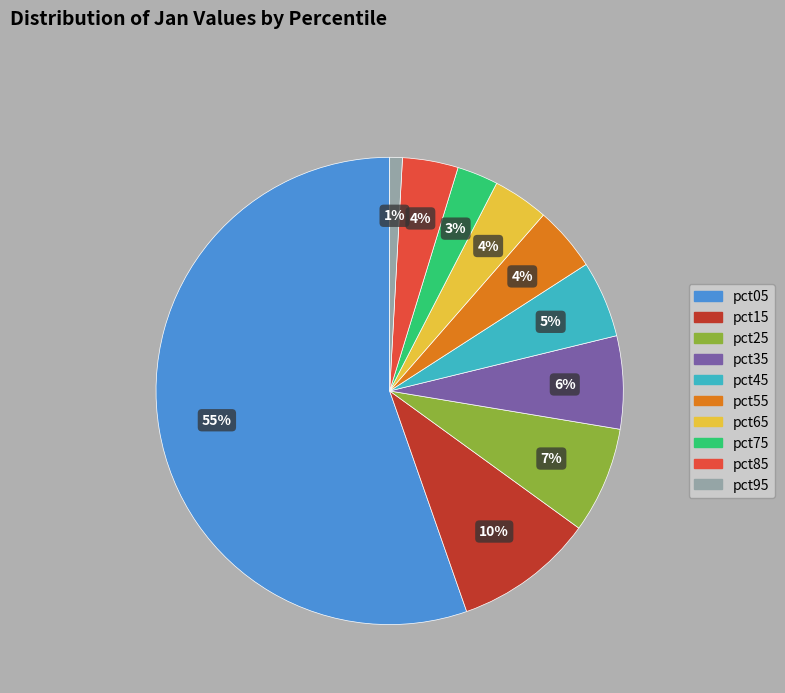

To the nearest percent, what is the combined percentage of pct95 and pct75?

4%